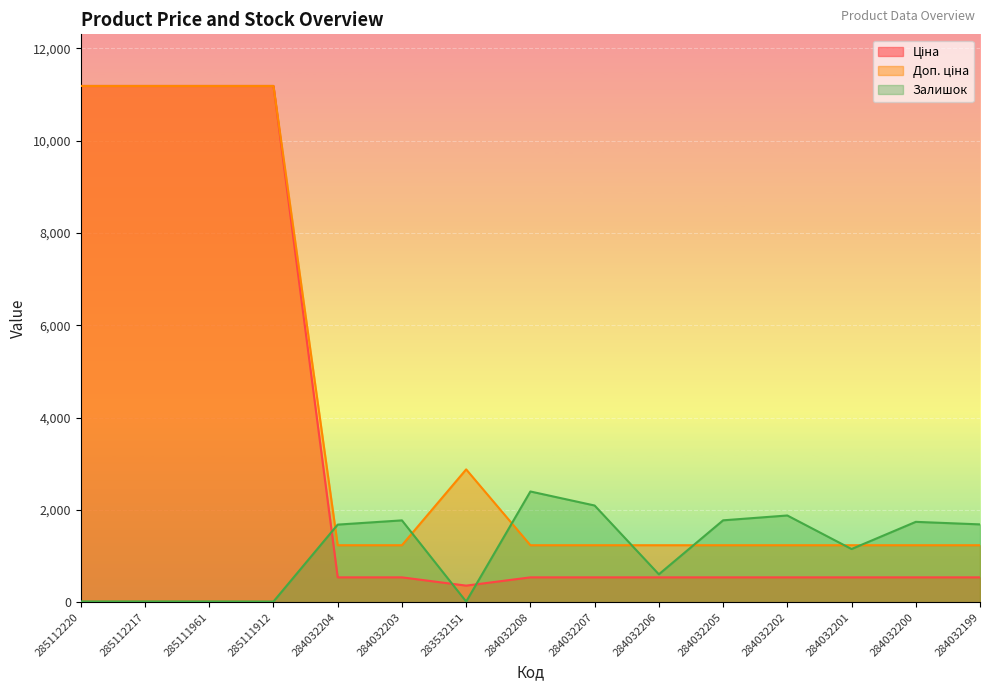

True or false: Доп. ціна and Ціна cross at least once.

False